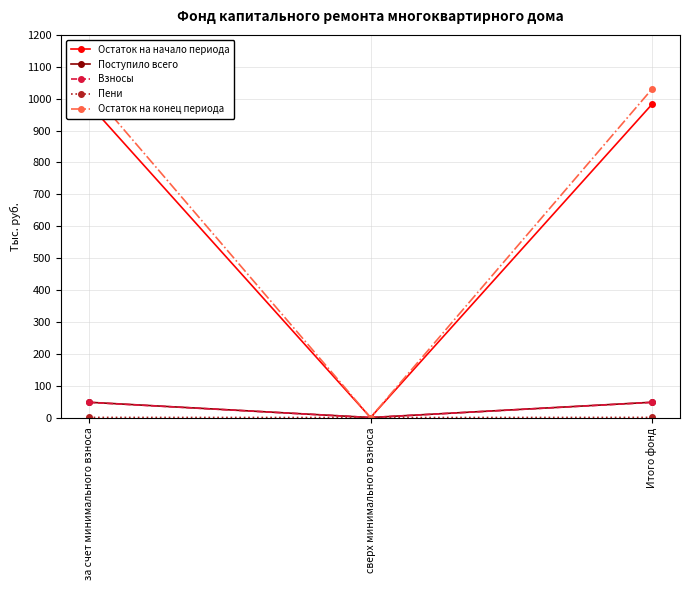

What are all the series names shown in the legend?

Остаток на начало периода, Поступило всего, Взносы, Пени, Остаток на конец периода